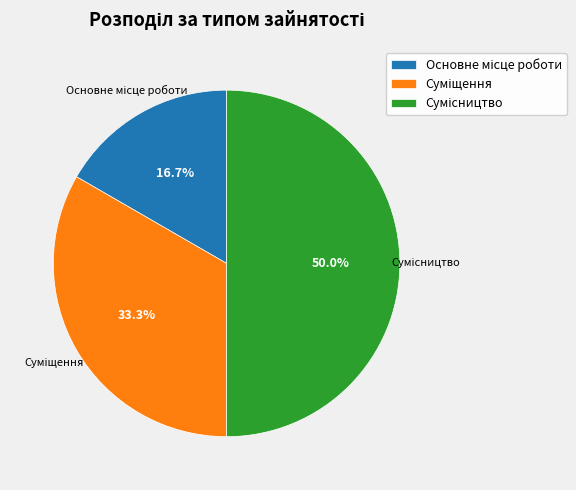

How many segments does this pie chart have?

3